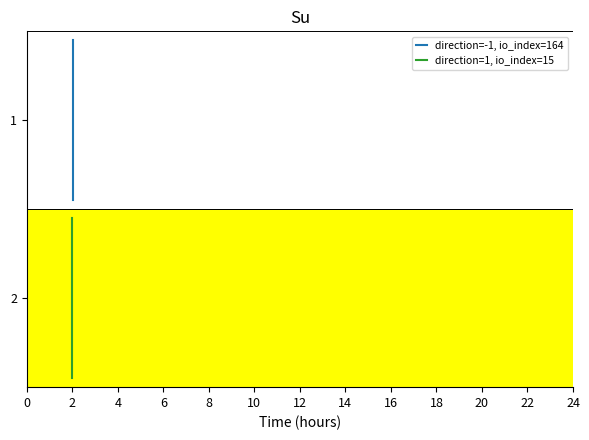

Which series has the largest total across all categories?

direction=-1, io_index=164